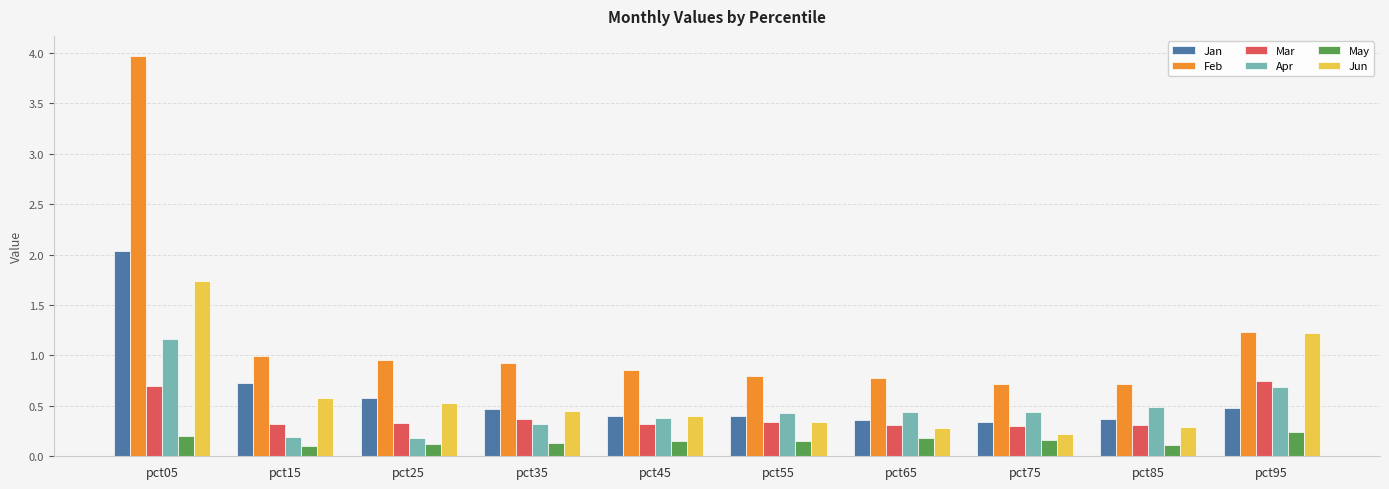

What is the highest value of the Jun series?

1.7